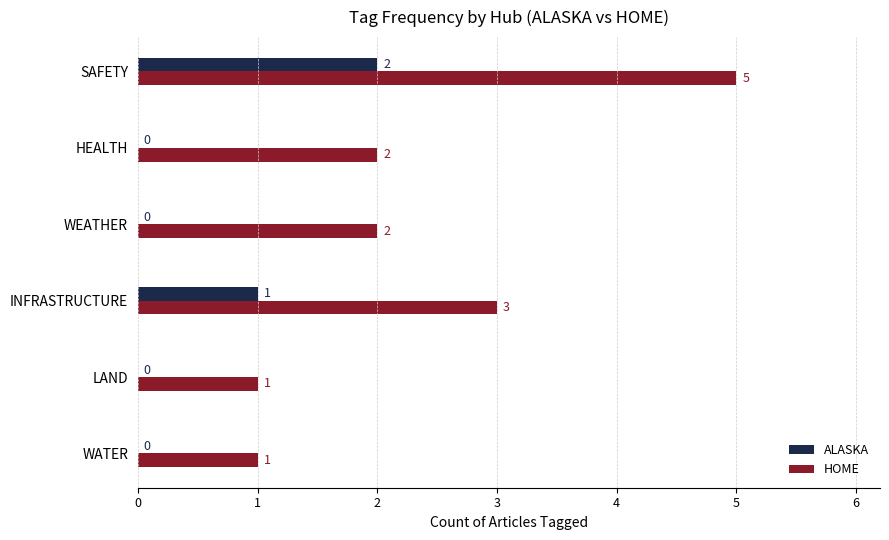

What are all the series names shown in the legend?

ALASKA, HOME